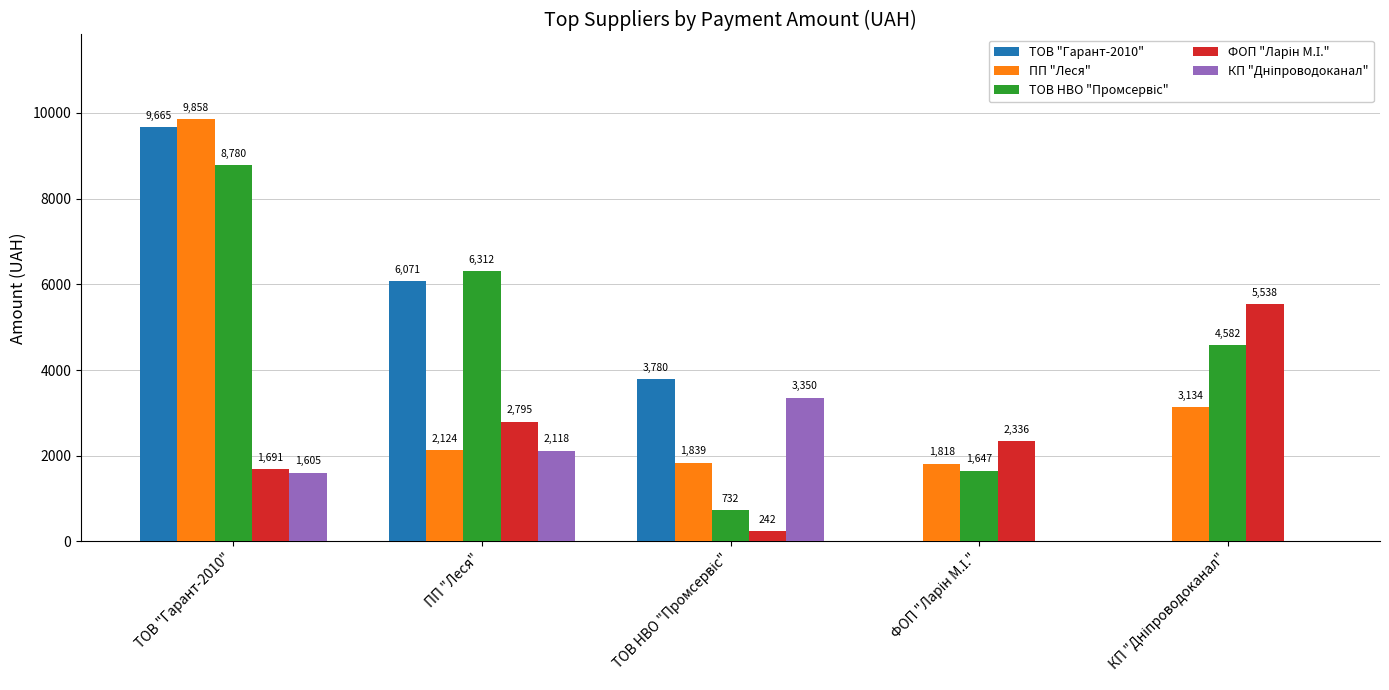

The ТОВ "Гарант-2010" series shows 9665.3 at ТОВ "Гарант-2010". True or false?

True